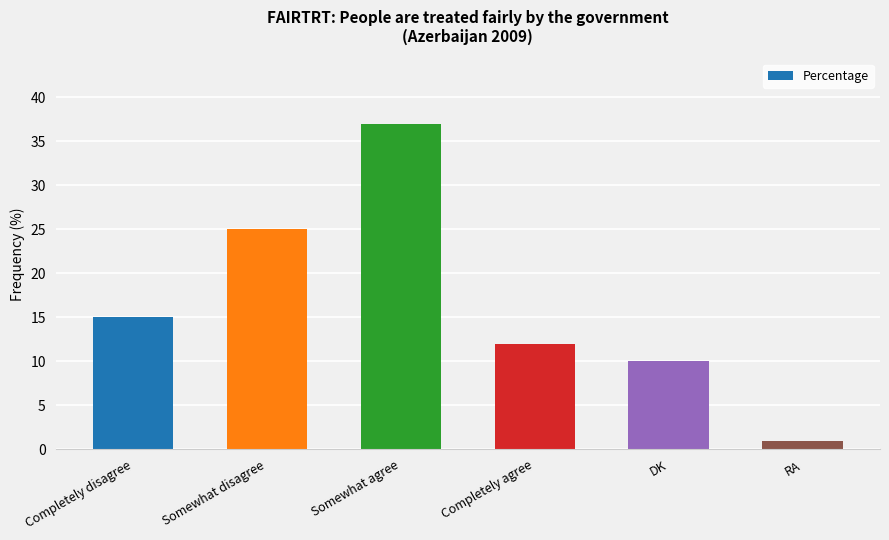

How many bars are there in total?

6